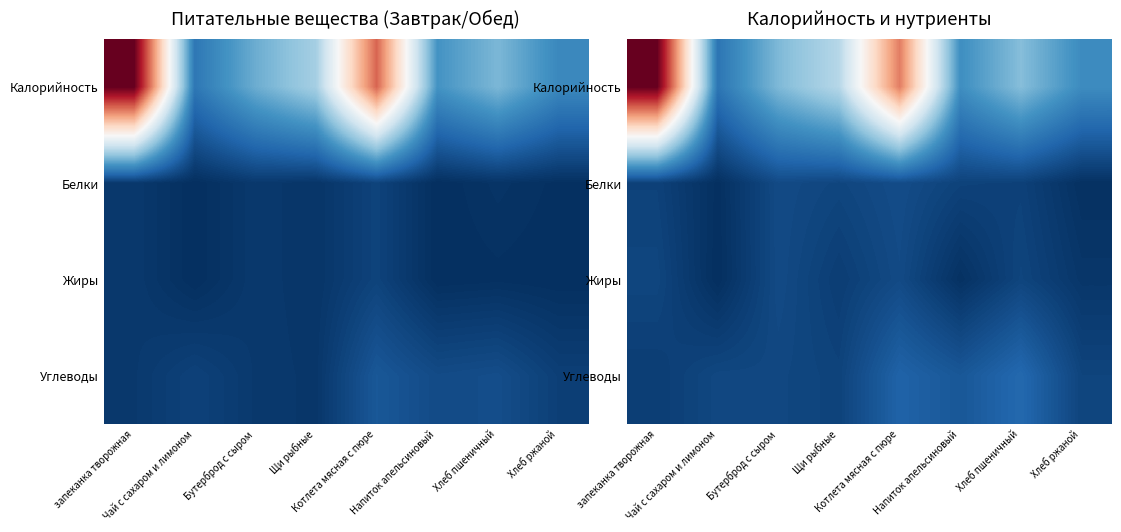

The value of Углеводы at Хлеб пшеничный is 0.1. True or false?

True